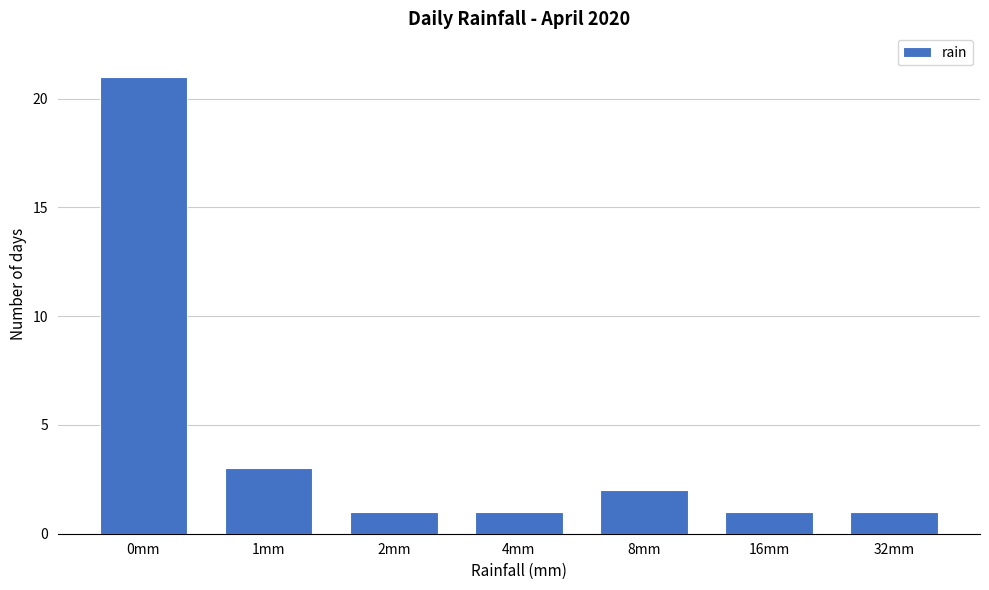

Reading left to right, extract all data points from this chart.

0mm=21	1mm=3	2mm=1	4mm=1	8mm=2	16mm=1	32mm=1